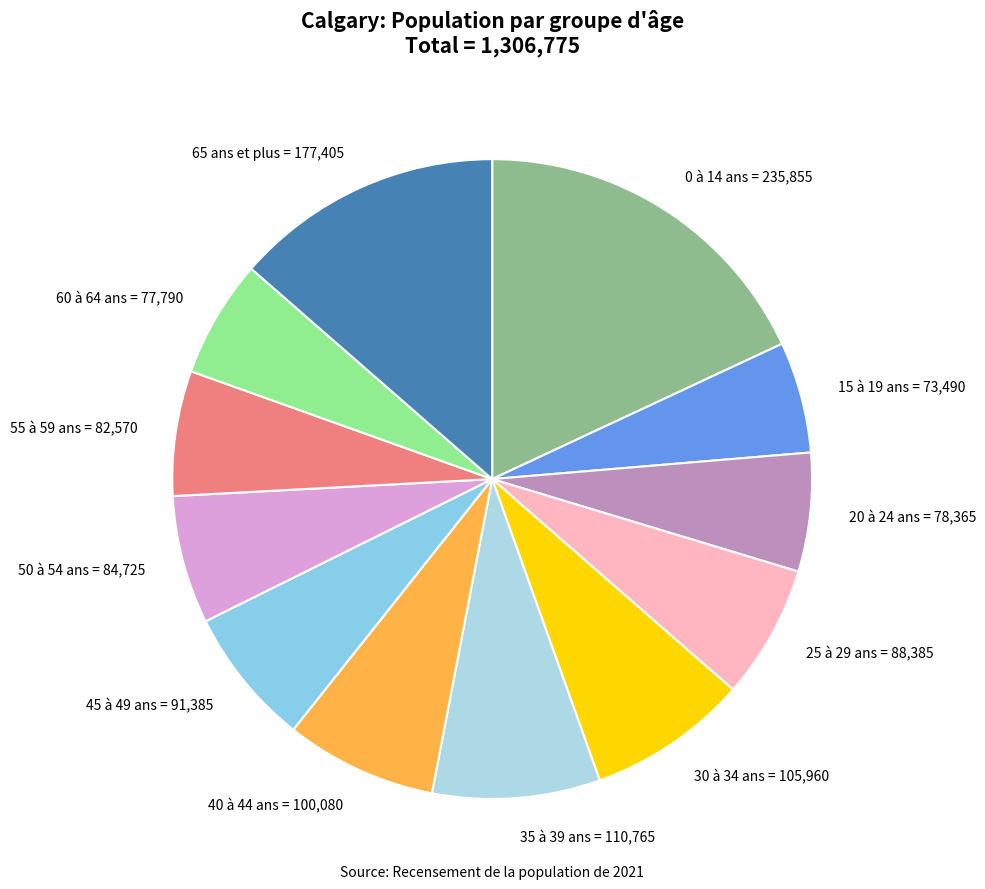

Does 35 à 39 ans represent more than half of the total?

No